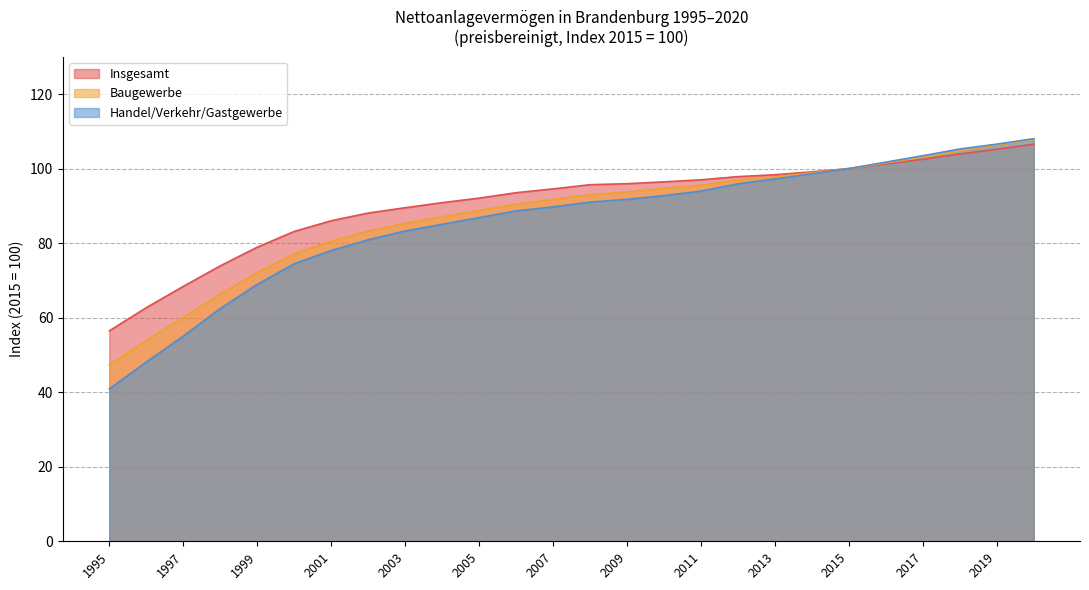

What are all the series names shown in the legend?

Insgesamt, Baugewerbe, Handel/Verkehr/Gastgewerbe